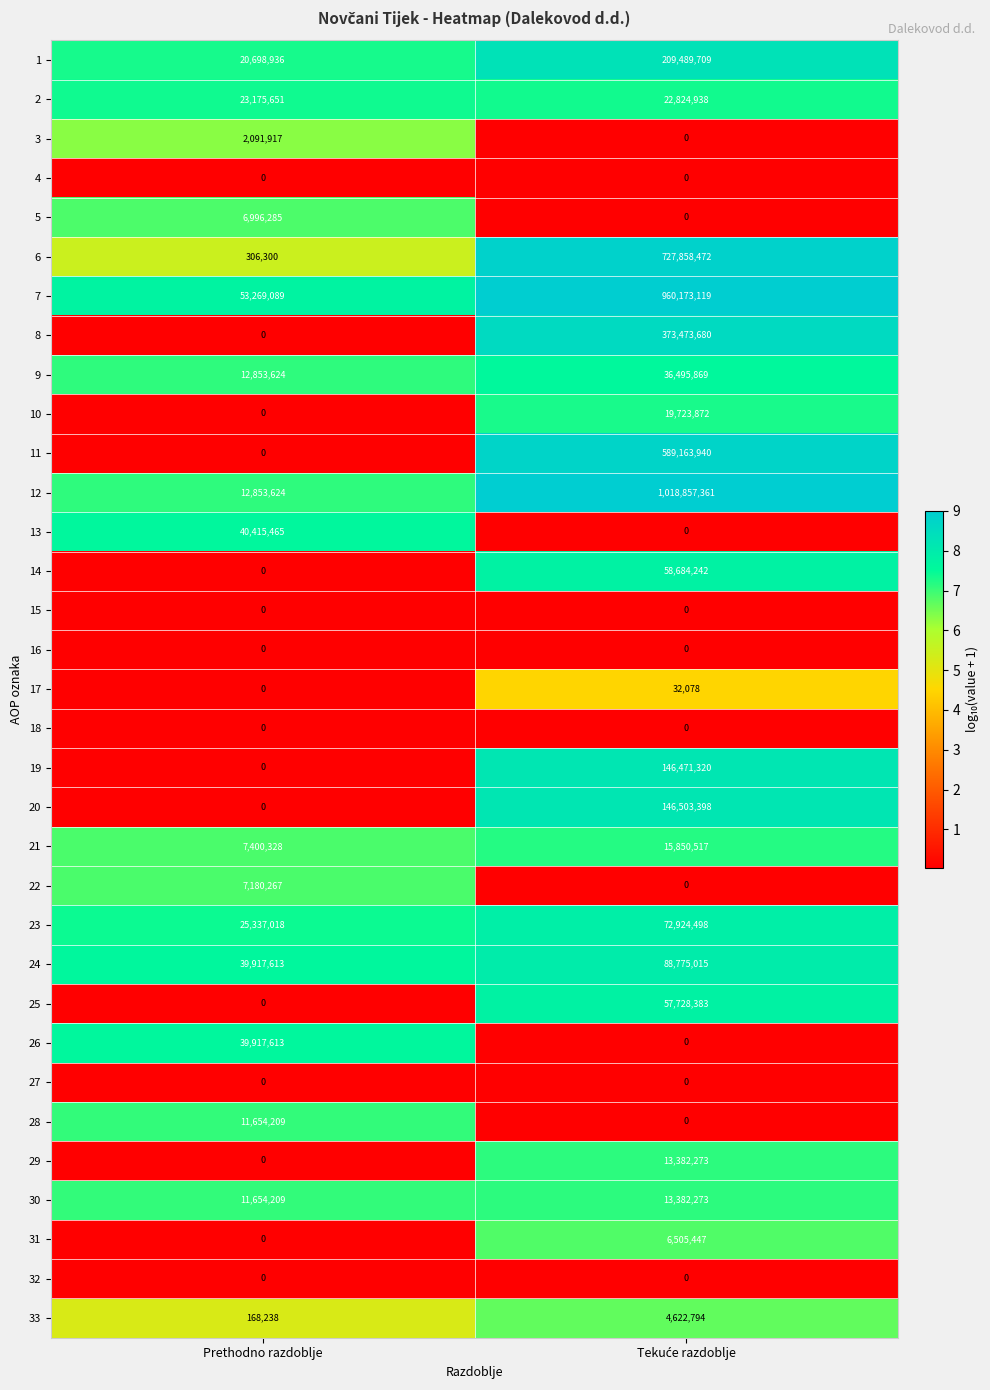

Which series has the largest total across all categories?

12